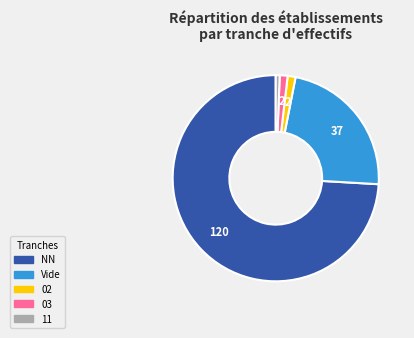

Which category has the biggest portion of the pie?

NN